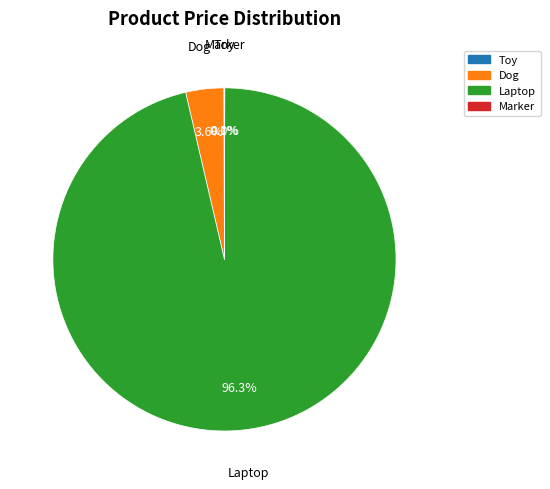

What percentage is NOT represented by Dog?

96.4%